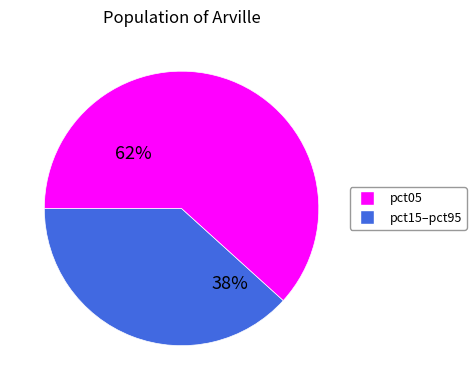

To the nearest percent, what is the average slice percentage?

50%